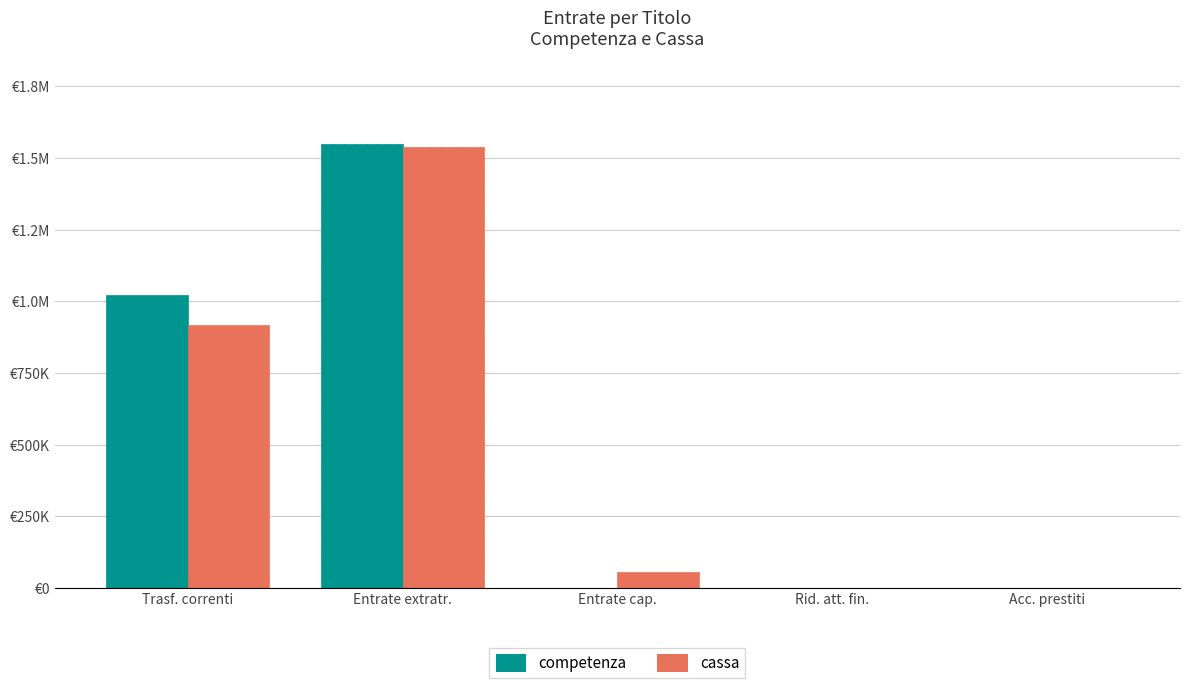

What are all the series names shown in the legend?

competenza, cassa